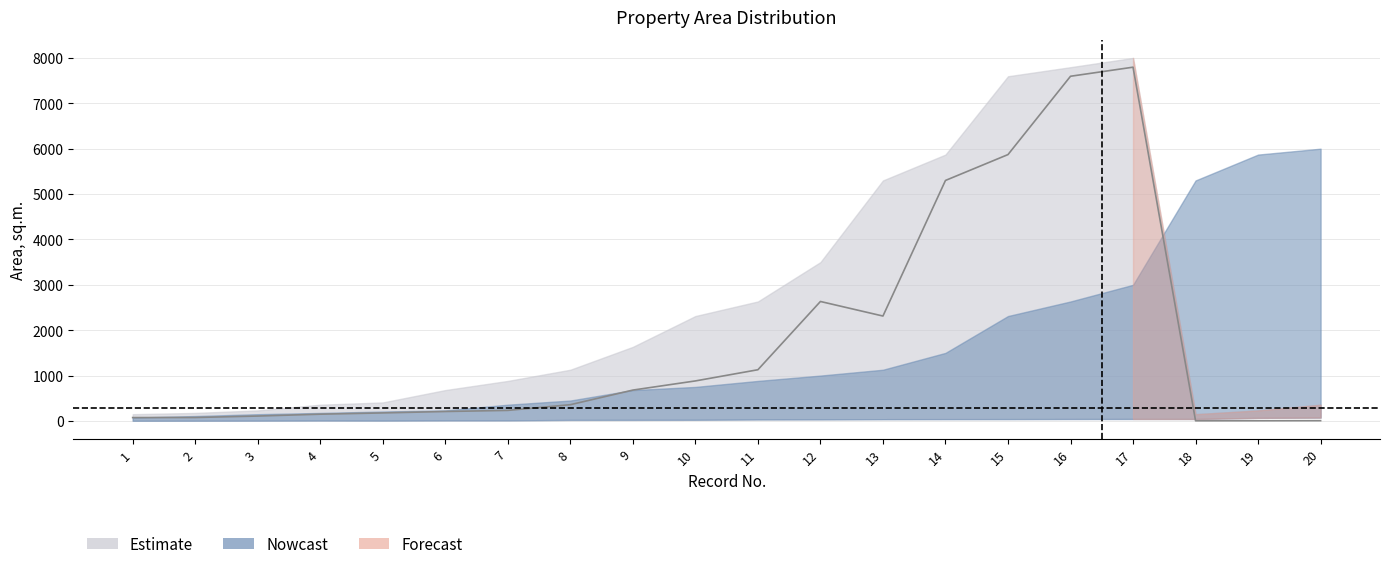

Reading right to left, what are all the values shown in this chart?

area_lower: 20=74.1	19=68.5	18=43.8	17=43.7	16=42.7	15=40.6	14=40.0	13=38.7	12=34.0	11=32.0	10=25.6	9=23.9	8=22.7	7=11.7	6=11.2	5=7.6	4=9.1	3=6.5	2=4.9	1=4.0
area_mid: 20=6.5	19=4.9	18=4.0	17=7796.0	16=7596.0	15=5870.0	14=5300.0	13=2312.0	12=2632.9	11=1128.7	10=882.1	9=680.4	8=358.2	7=232.6	6=208.3	5=177.0	4=149.2	3=108.2	2=75.8	1=74.3
area_upper: 20=358.2	19=232.6	18=149.2	17=8000.0	16=7796.0	15=7596.0	14=5870.0	13=5300.0	12=3500.0	11=2632.9	10=2312.0	9=1632.9	8=1128.7	7=882.1	6=680.4	5=408.3	4=358.2	3=232.6	2=177.0	1=149.2